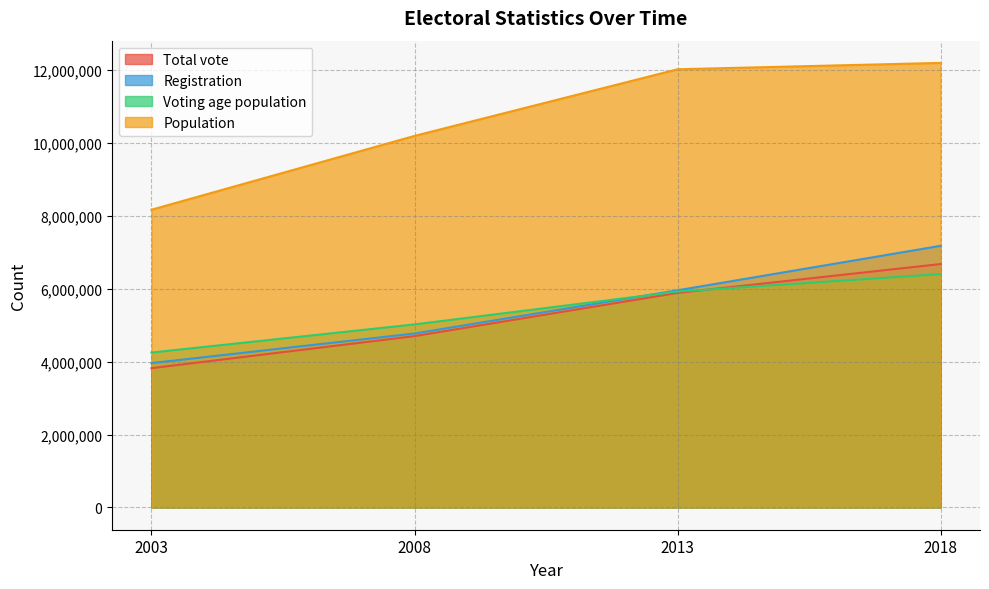

What are all the series names shown in the legend?

Total vote, Registration, Voting age population, Population